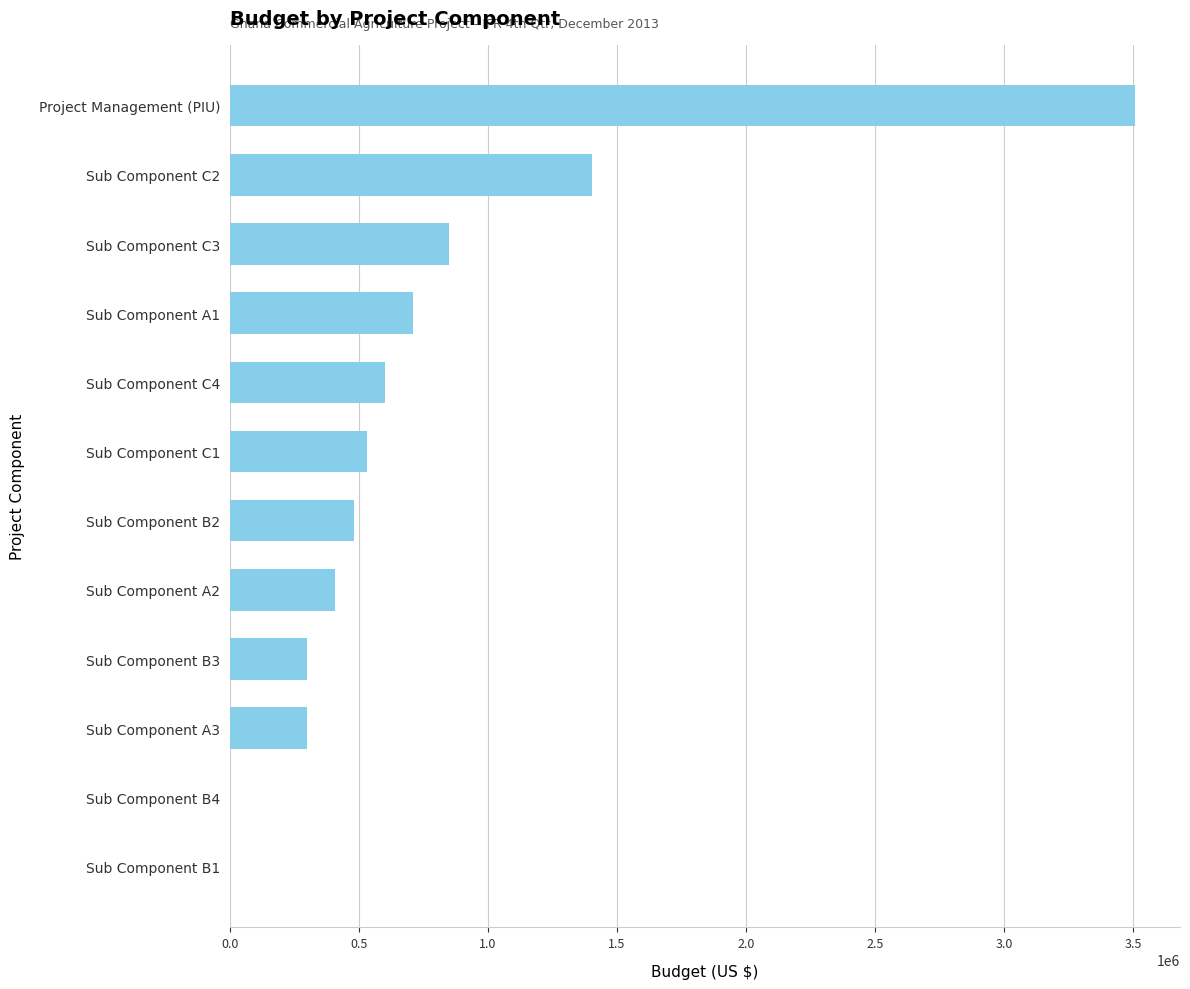

At which category does the chart reach its peak across all series?

Project Management (PIU)